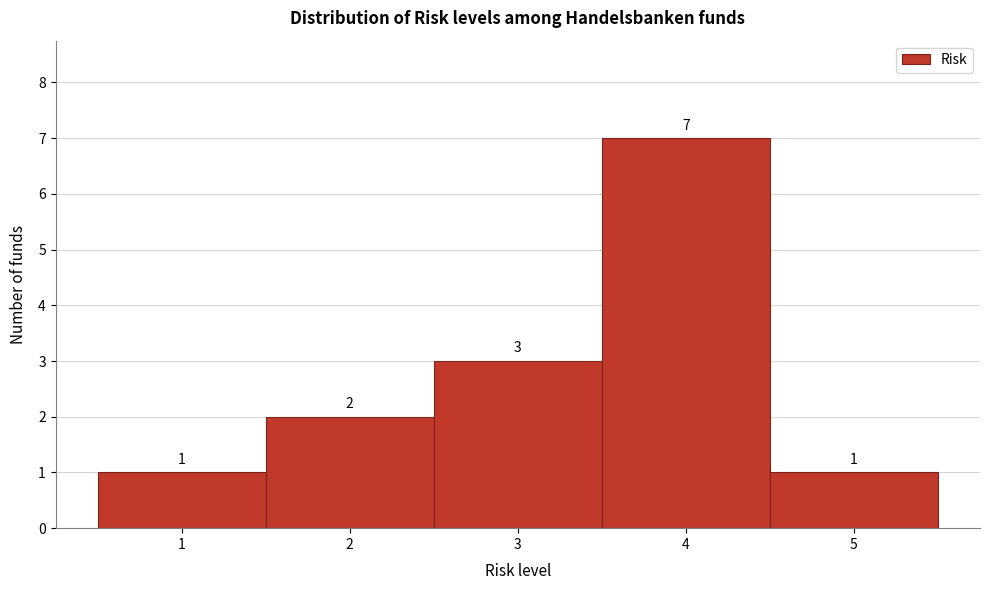

Reading left to right, list every bar in this chart as the range it spans on the x-axis followed by its height.

0.5 to 1.5: 1
1.5 to 2.5: 2
2.5 to 3.5: 3
3.5 to 4.5: 7
4.5 to 5.5: 1